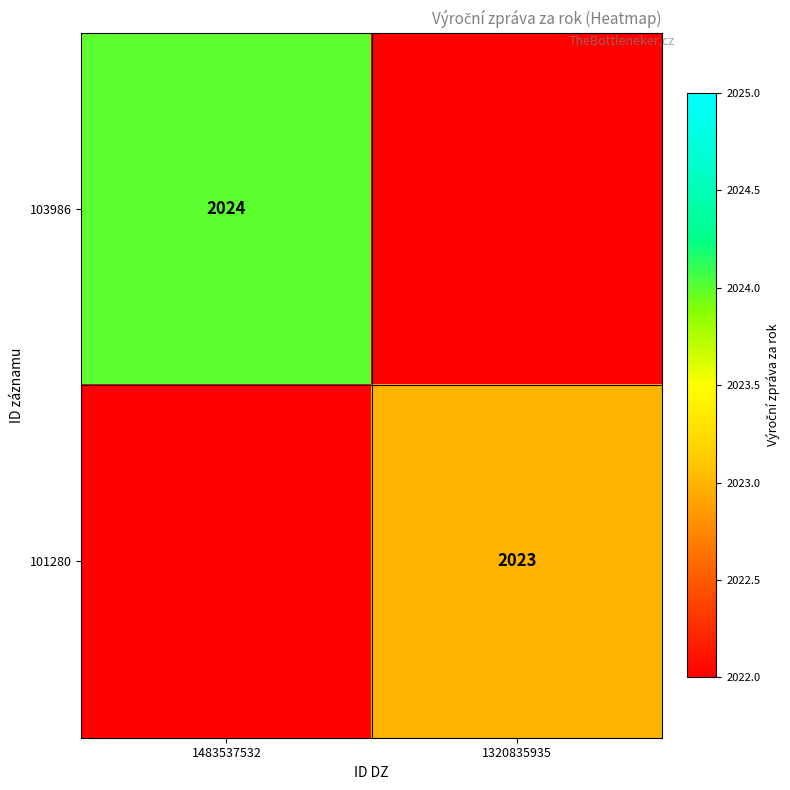

The value of 103986 at 1483537532 is 2766. True or false?

False